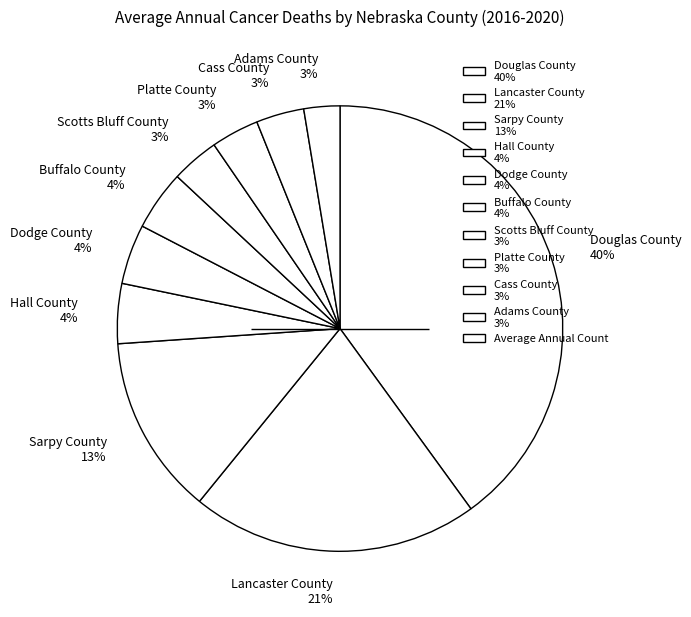

What percentage is the Hall County 4% slice, to the nearest percent?

4%